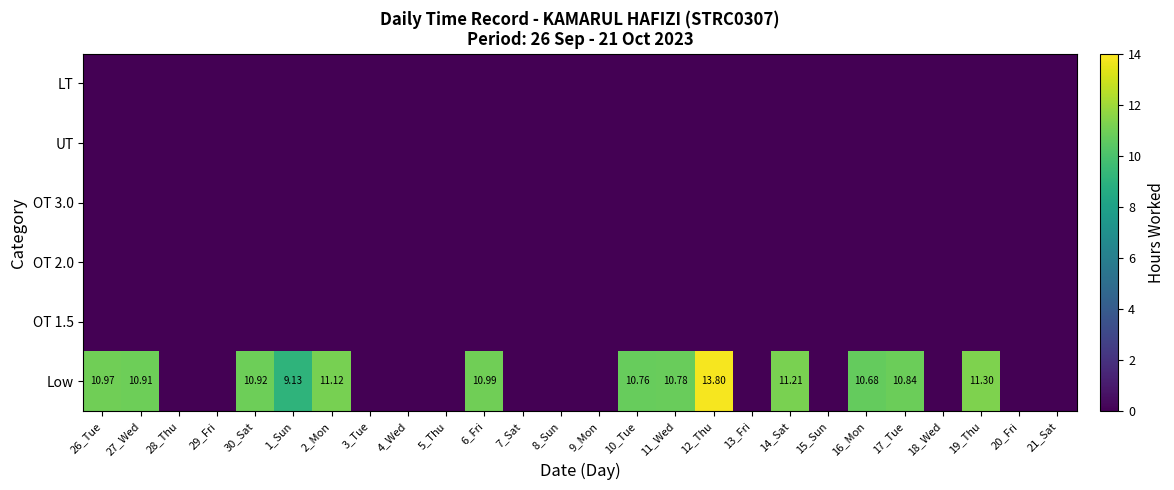

Is the value of LT at 14_Sat greater than the value of Low at 30_Sat?

No